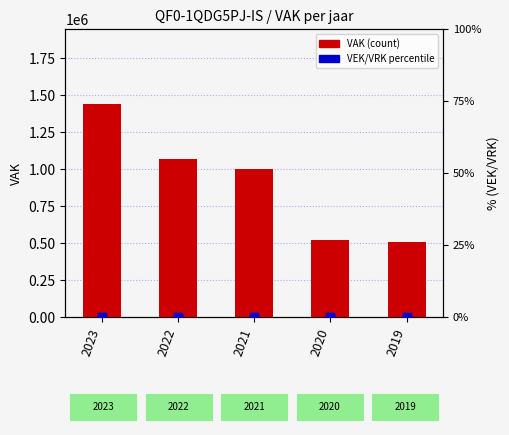

At how many categories does at least one series exceed 531471?

3